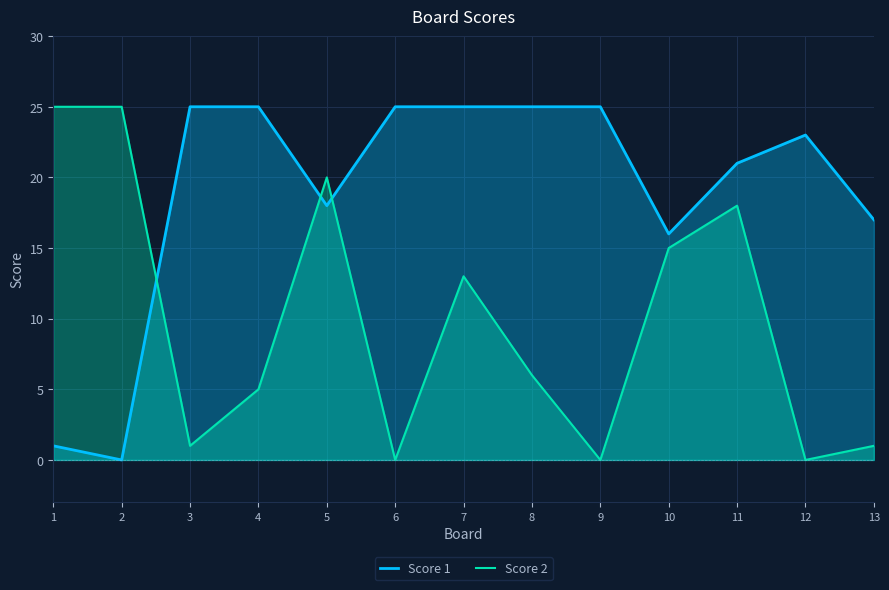

How many data points does each series have?

13